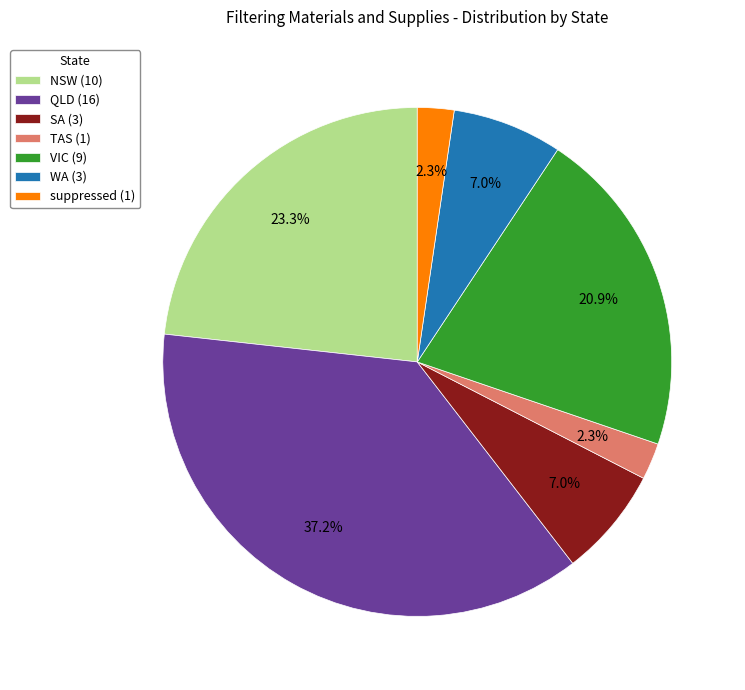

Count the number of slices in the pie.

7